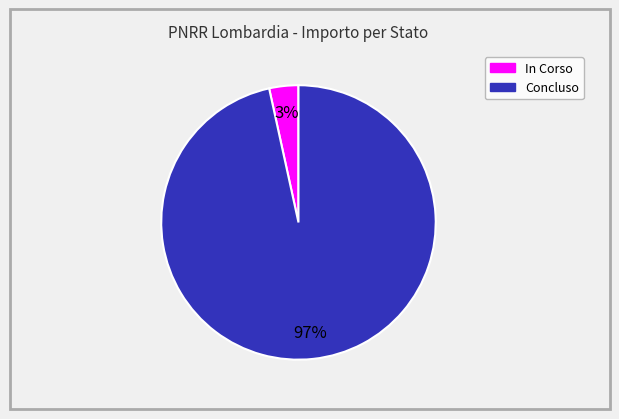

To the nearest percent, what is the combined percentage of In Corso and Concluso?

100%